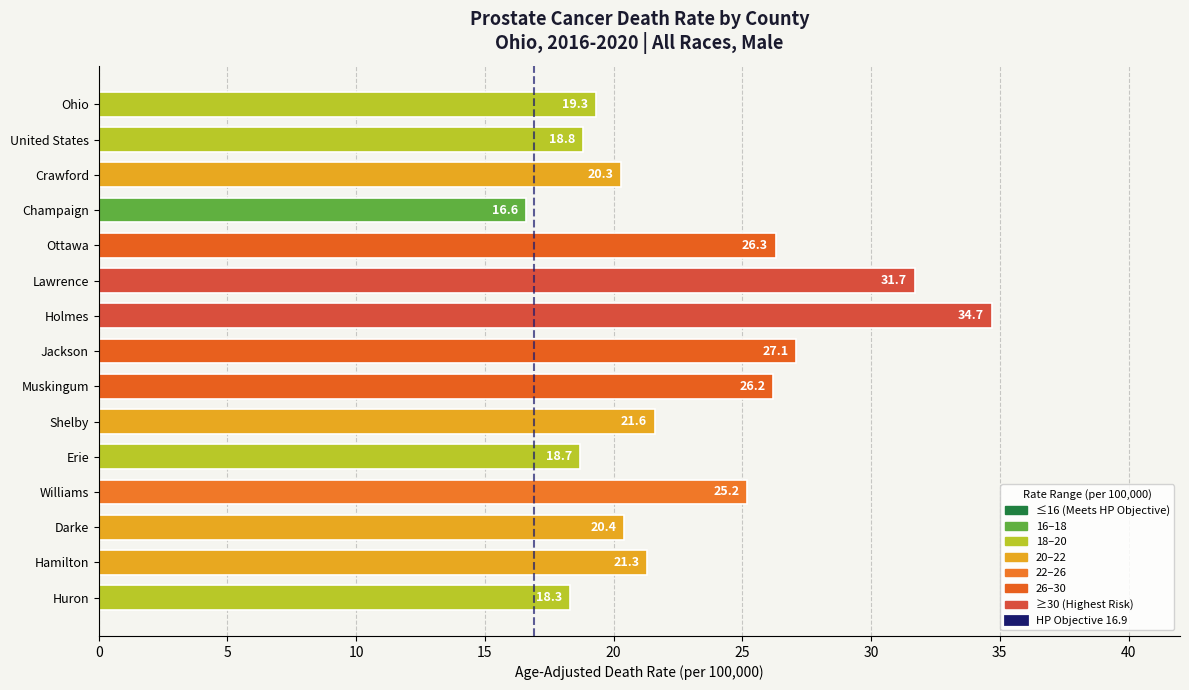

What is the difference between the maximum and minimum values?

18.1